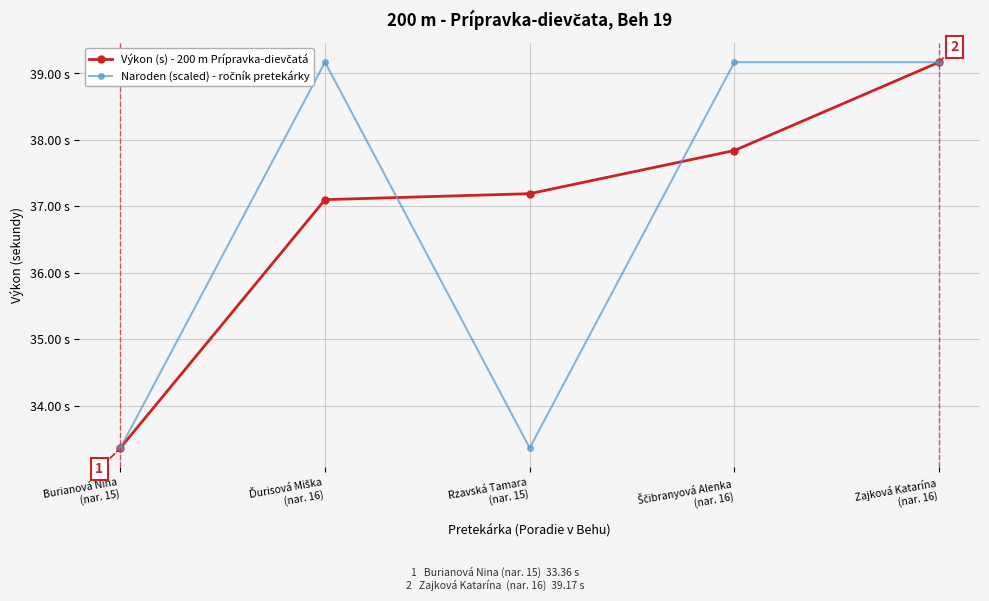

Reading left to right, list all the values displayed in this chart.

Výkon (s) - 200 m Prípravka-dievčatá: Burianová Nina
(nar. 15)=33.4	Ďurisová Miška
(nar. 16)=37.1	Rzavská Tamara
(nar. 15)=37.2	Ščibranyová Alenka
(nar. 16)=37.8	Zajková Katarína
(nar. 16)=39.2
Naroden (scaled) - ročník pretekárky: Burianová Nina
(nar. 15)=33.4	Ďurisová Miška
(nar. 16)=39.2	Rzavská Tamara
(nar. 15)=33.4	Ščibranyová Alenka
(nar. 16)=39.2	Zajková Katarína
(nar. 16)=39.2